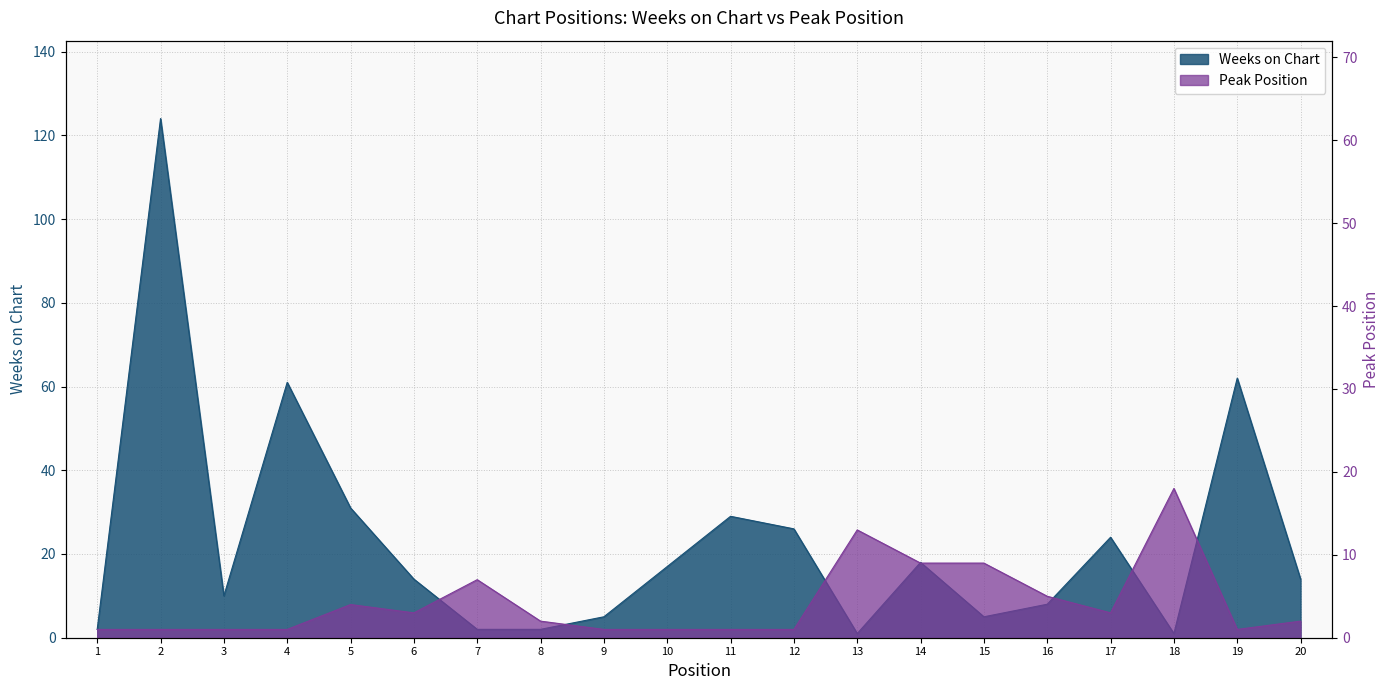

What is the difference between the highest and lowest values at 15?

4